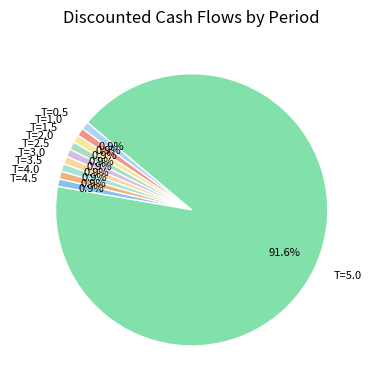

How many segments does this pie chart have?

10